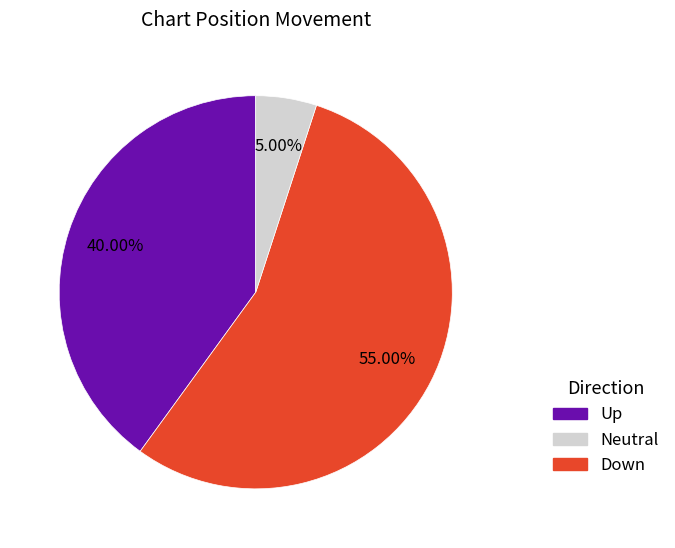

How many slices are in this pie chart?

3